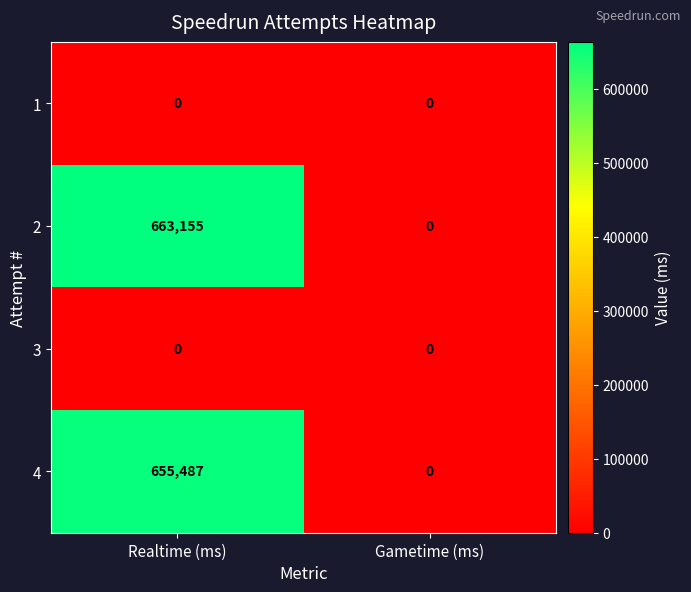

At which category is the sum across all series the highest?

Realtime (ms)